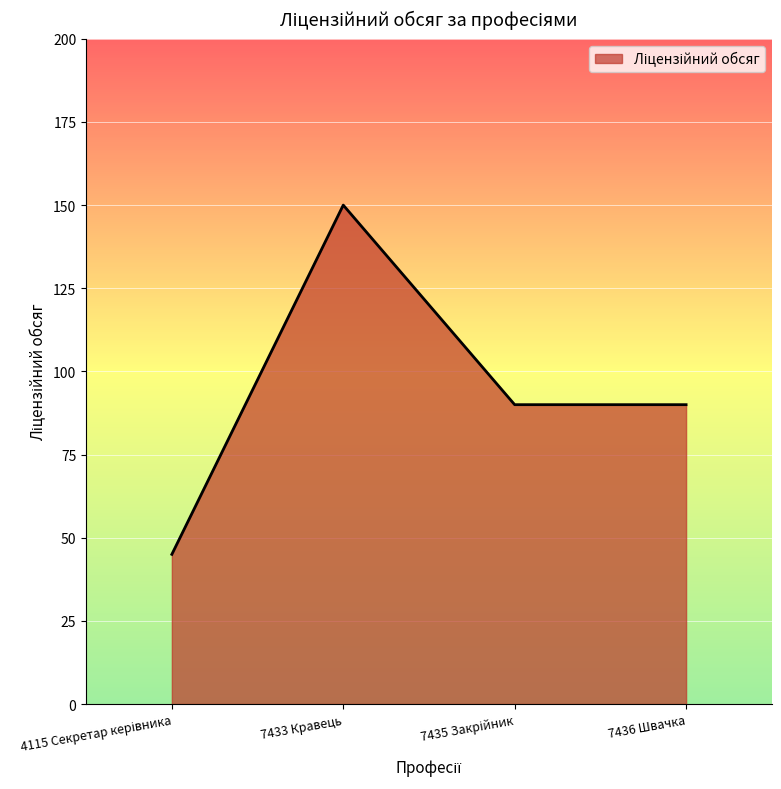

True or false: the data shows 51 at 7433 Кравець.

False